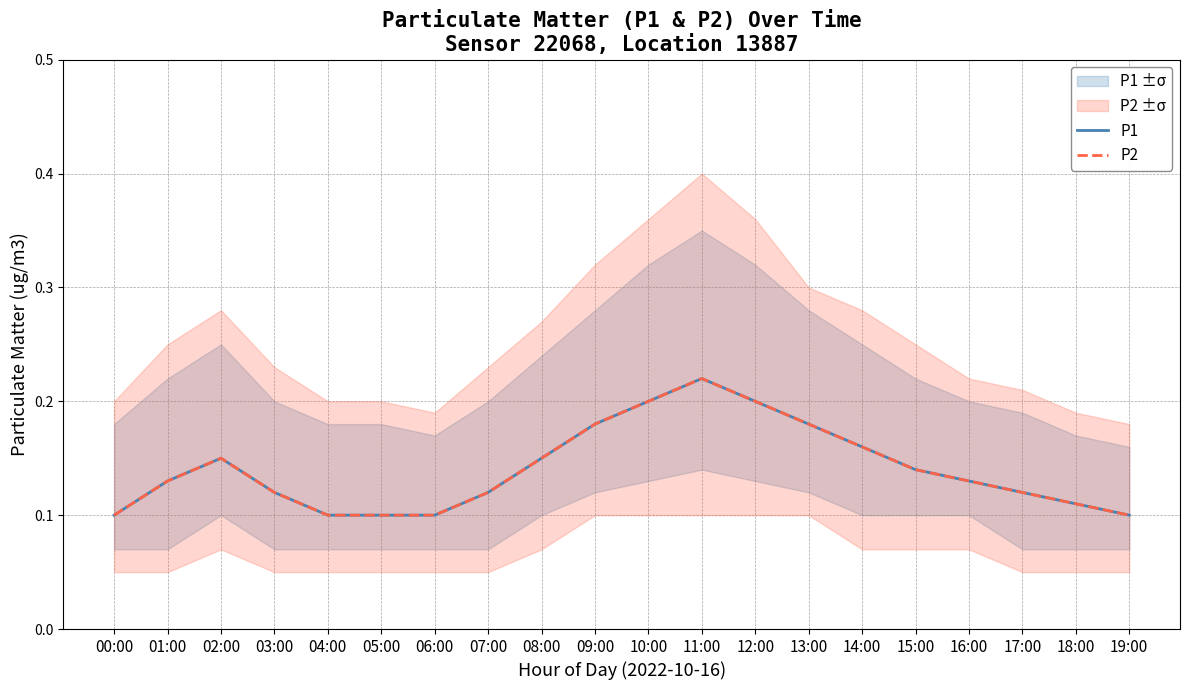

Reading left to right, list all the values displayed in this chart.

P1: 0.1	0.1	0.1	0.1	0.1	0.1	0.1	0.1	0.1	0.2	0.2	0.2	0.2	0.2	0.2	0.1	0.1	0.1	0.1	0.1
P2: 0.1	0.1	0.1	0.1	0.1	0.1	0.1	0.1	0.1	0.2	0.2	0.2	0.2	0.2	0.2	0.1	0.1	0.1	0.1	0.1